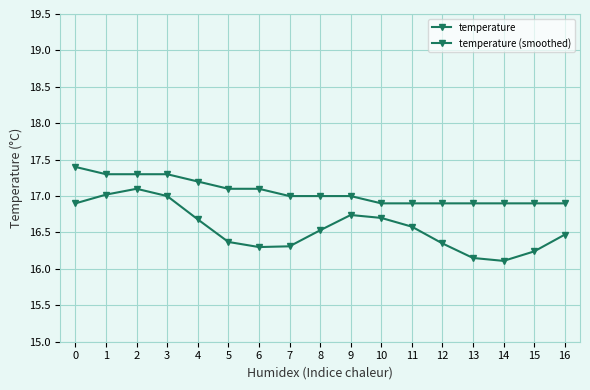

The temperature series shows 9.3 at 3. True or false?

False